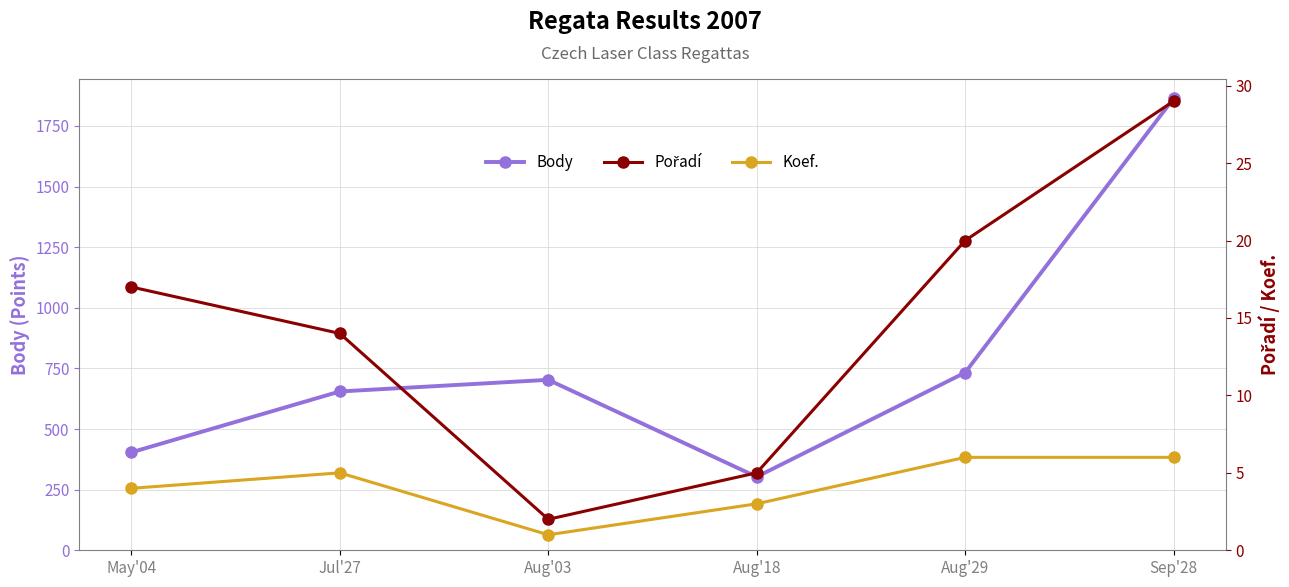

Is the value of Pořadí at May'04 greater than the value of Body at Jul'27?

No